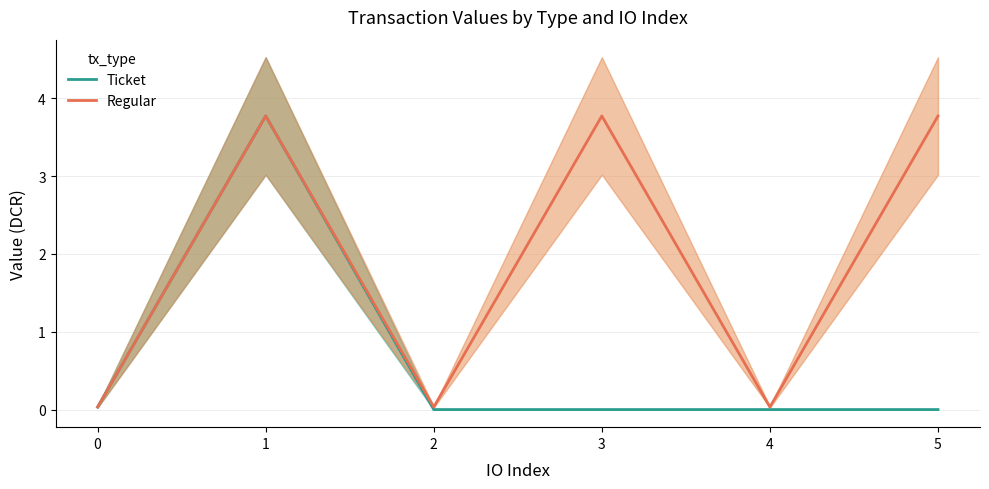

What is the difference between the Regular values at 1 and 2?

3.7